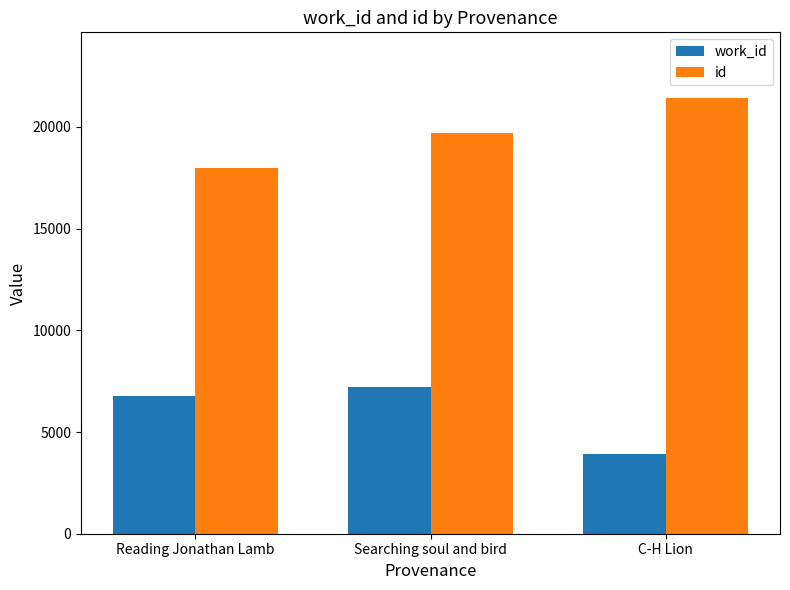

True or false: work_id has a value of 6761 at Reading Jonathan Lamb.

True